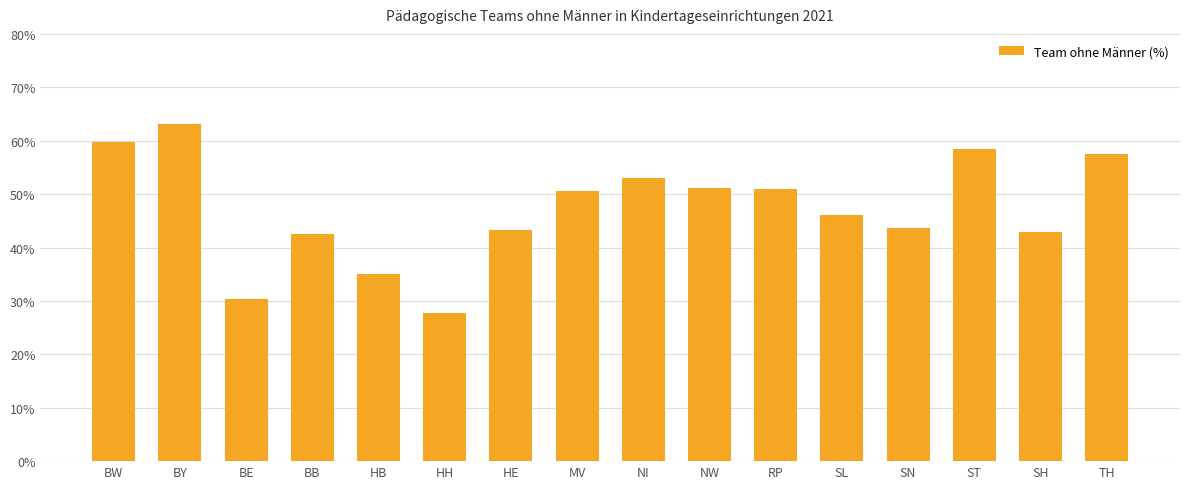

Approximately how many times larger is the value at BB compared to BY?

0.7